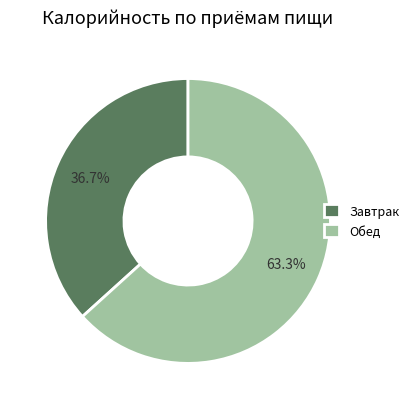

To the nearest percent, what is the difference between the largest and smallest slice percentages?

27%